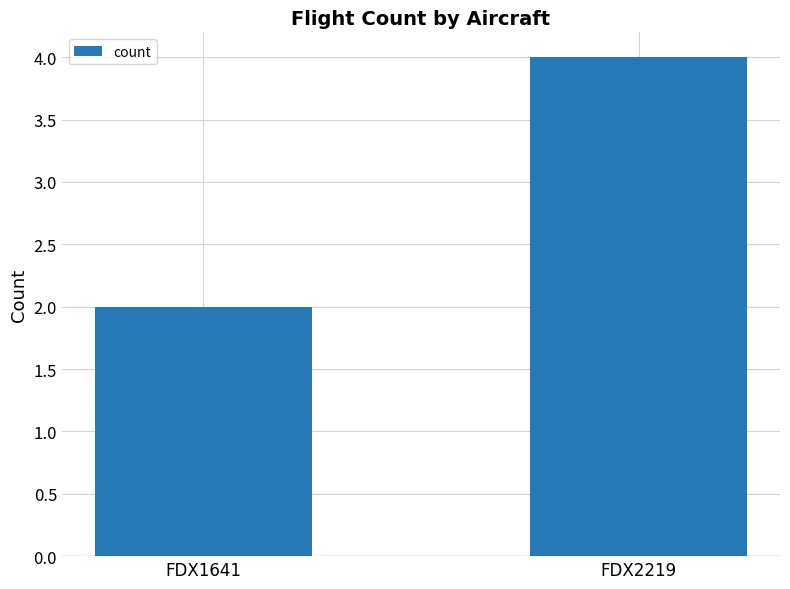

Does the chart contain stacked bars?

No